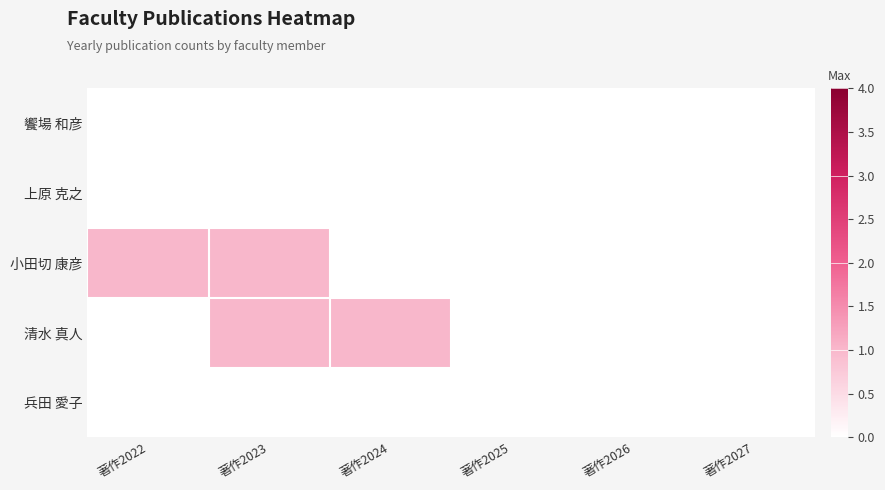

At which category is the sum across all series the highest?

著作2023